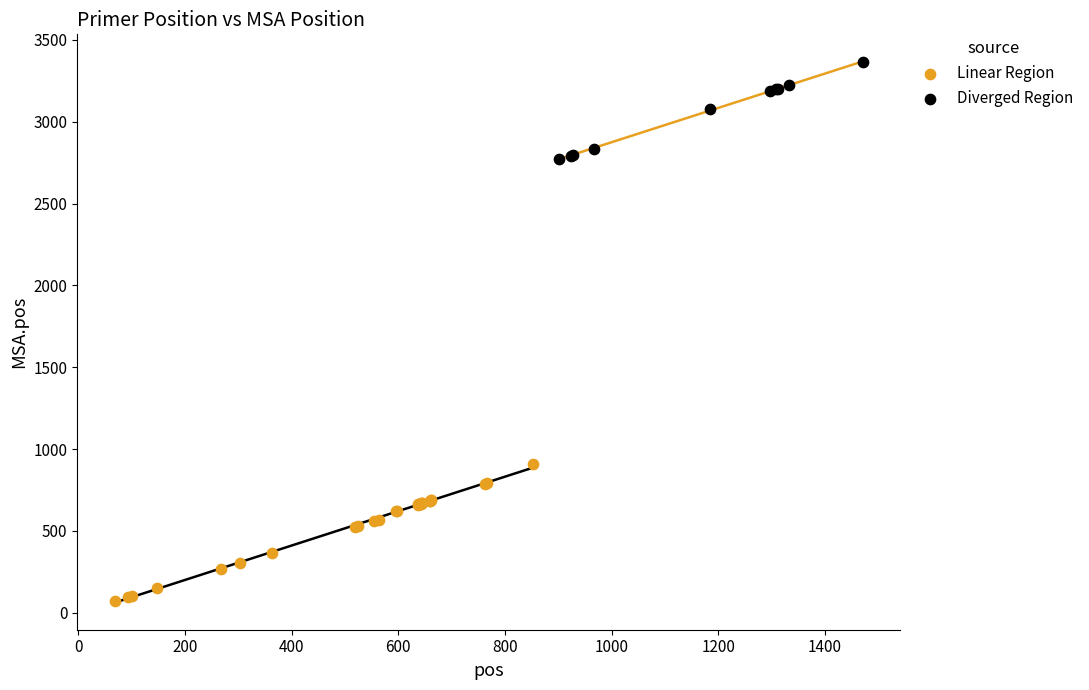

Which series reaches the minimum Y coordinate?

Linear Region